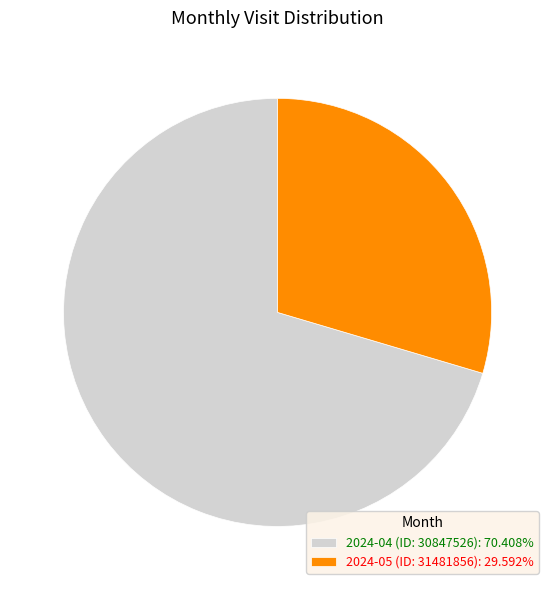

Combined, do 2024-04 (ID: 30847526): 70.408% and 2024-05 (ID: 31481856): 29.592% account for over 50%?

Yes